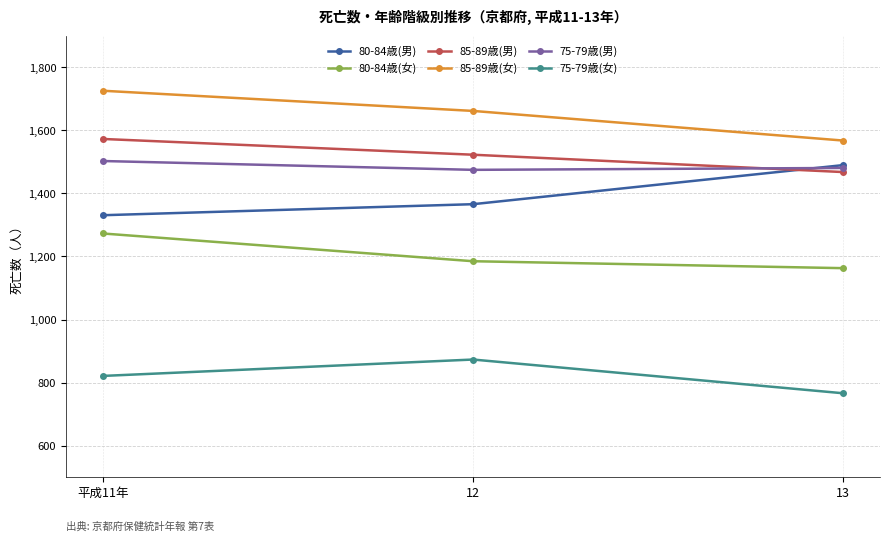

What is the label of the 3rd point from the left?

13